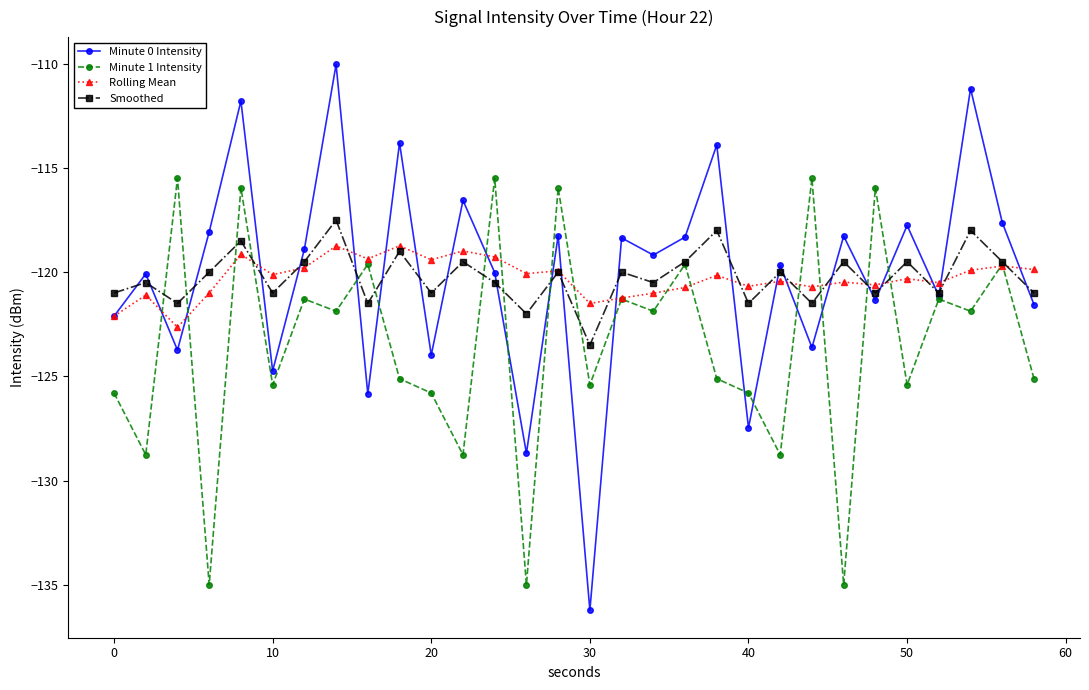

True or false: Minute 1 Intensity has more than 1 interior local peaks.

True